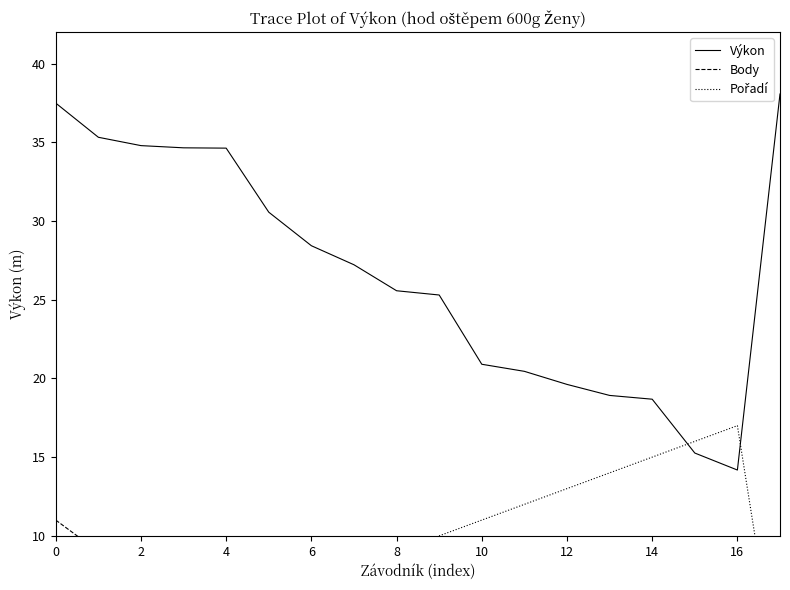

Which series has the largest range (max minus min)?

Výkon